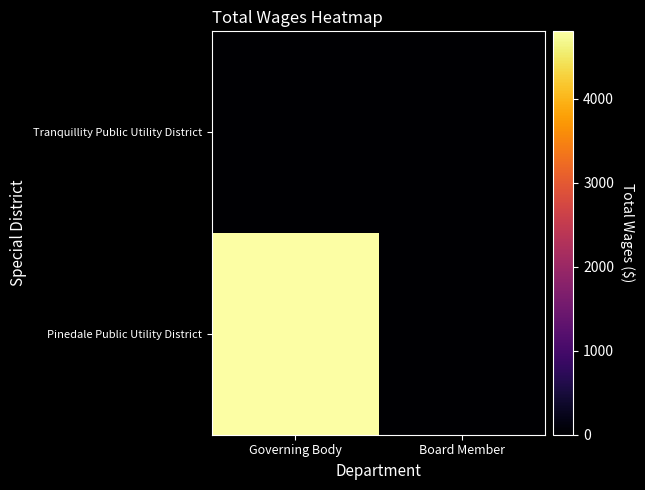

Reading right to left, extract all data points from this chart.

Pinedale Public Utility District: Board Member=0	Governing Body=4800
Tranquillity Public Utility District: Board Member=0	Governing Body=0